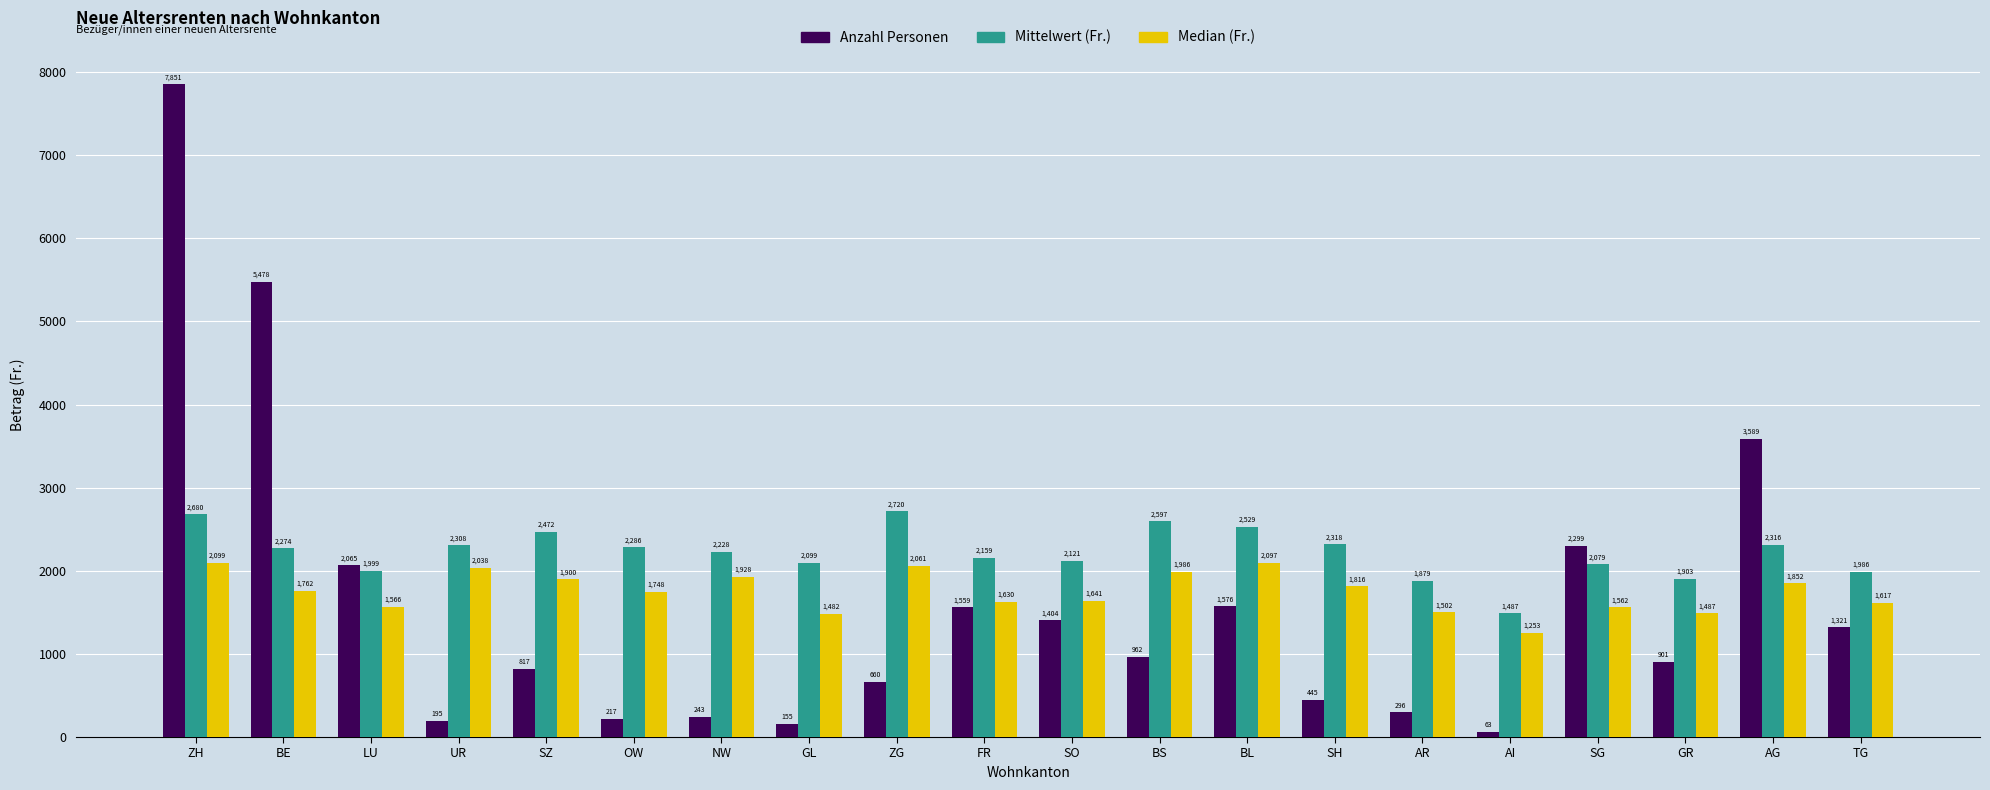

At how many categories does at least one series exceed 7163?

1